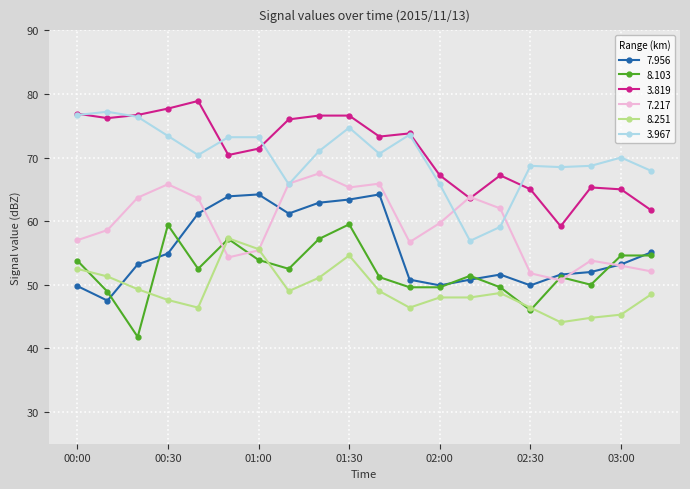

True or false: 8.251 and 3.967 intersect in this chart.

False